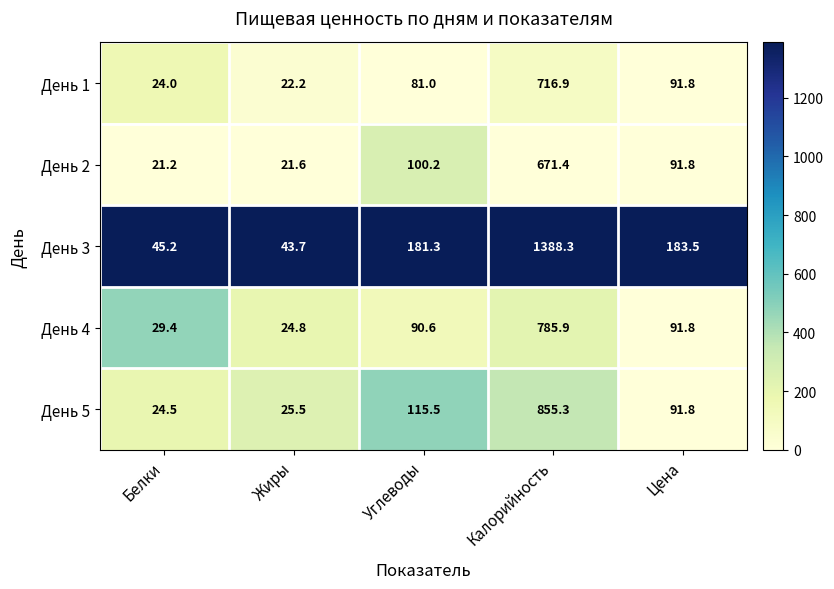

What is the greatest value displayed?

1388.3